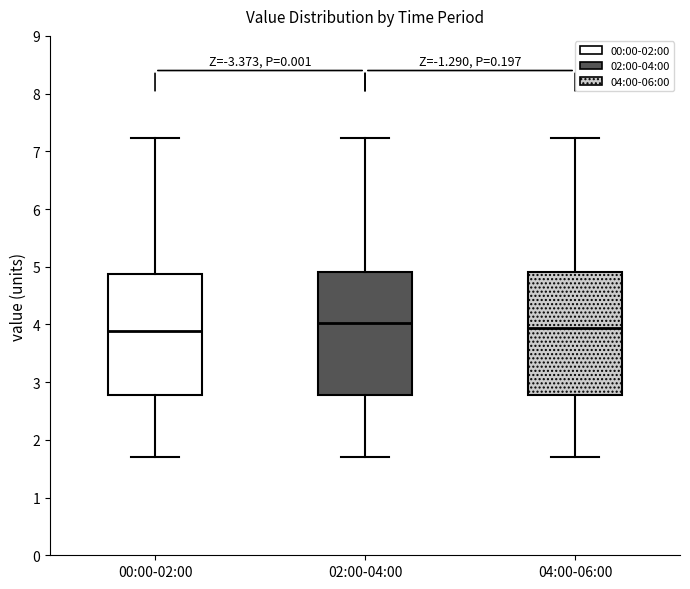

Where does the upper whisker of the box for 02:00-04:00 end on the y-axis? The values are not printed on the chart, so give them approximately, as read against the axis.

7.2